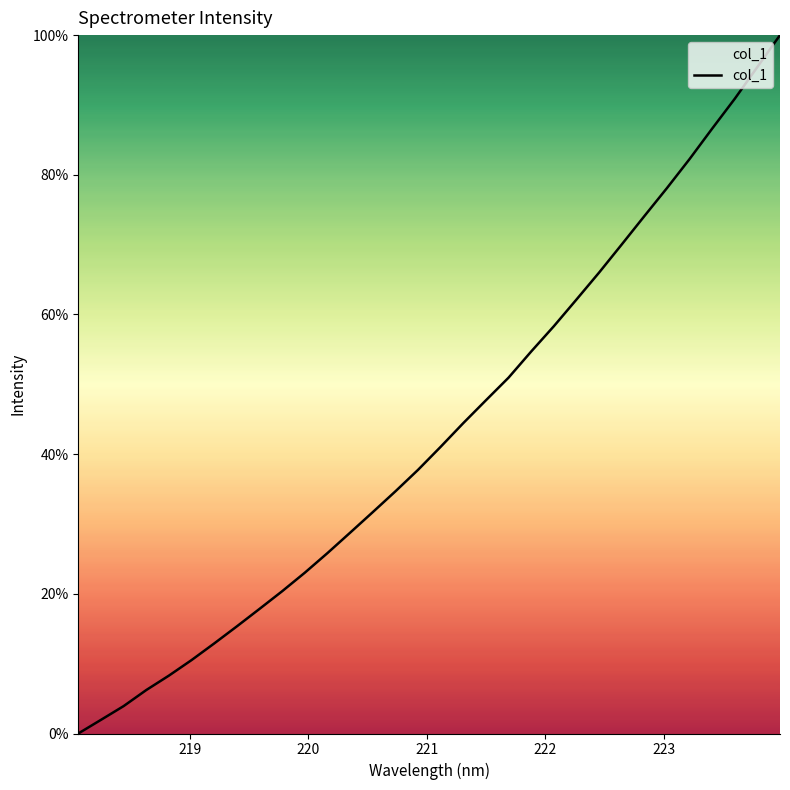

Does the chart have visible grid lines?

No